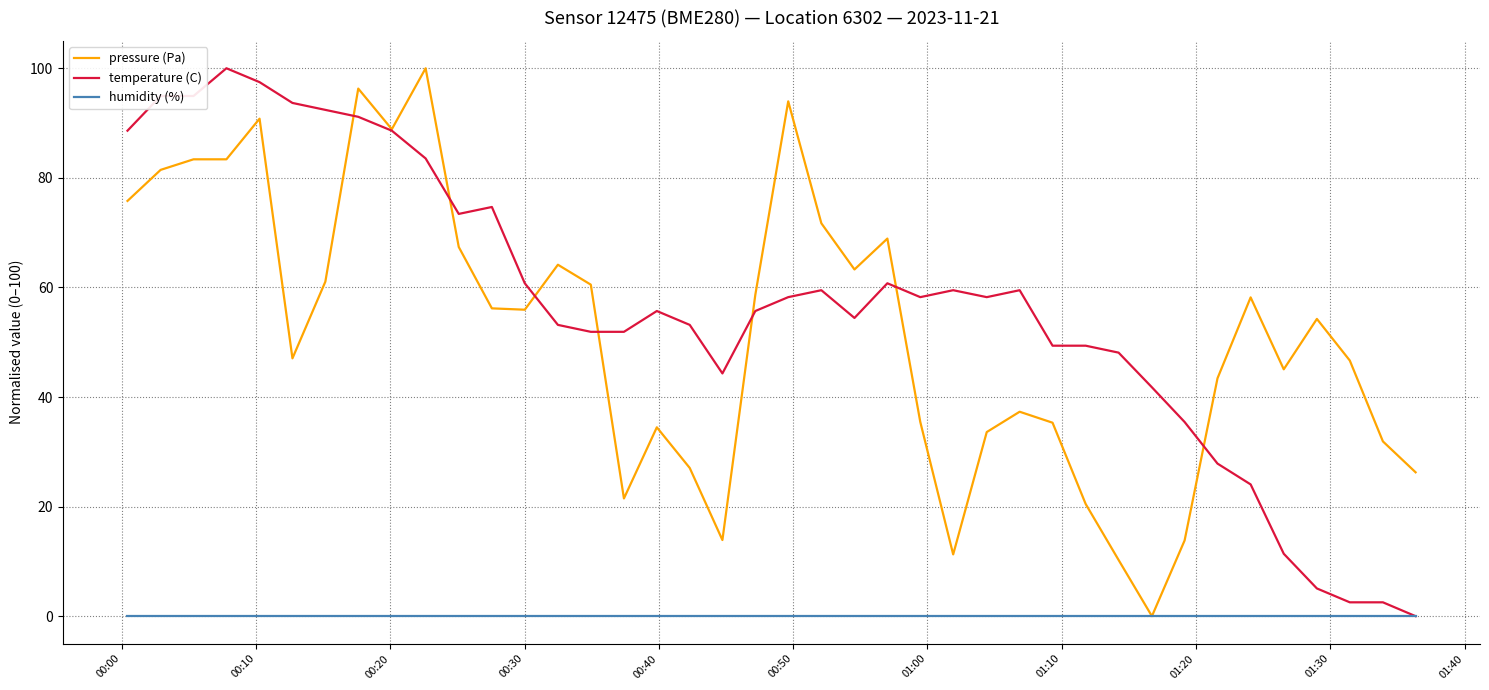

What is the difference between the maximum and minimum values in the temperature (C) series?

100.0